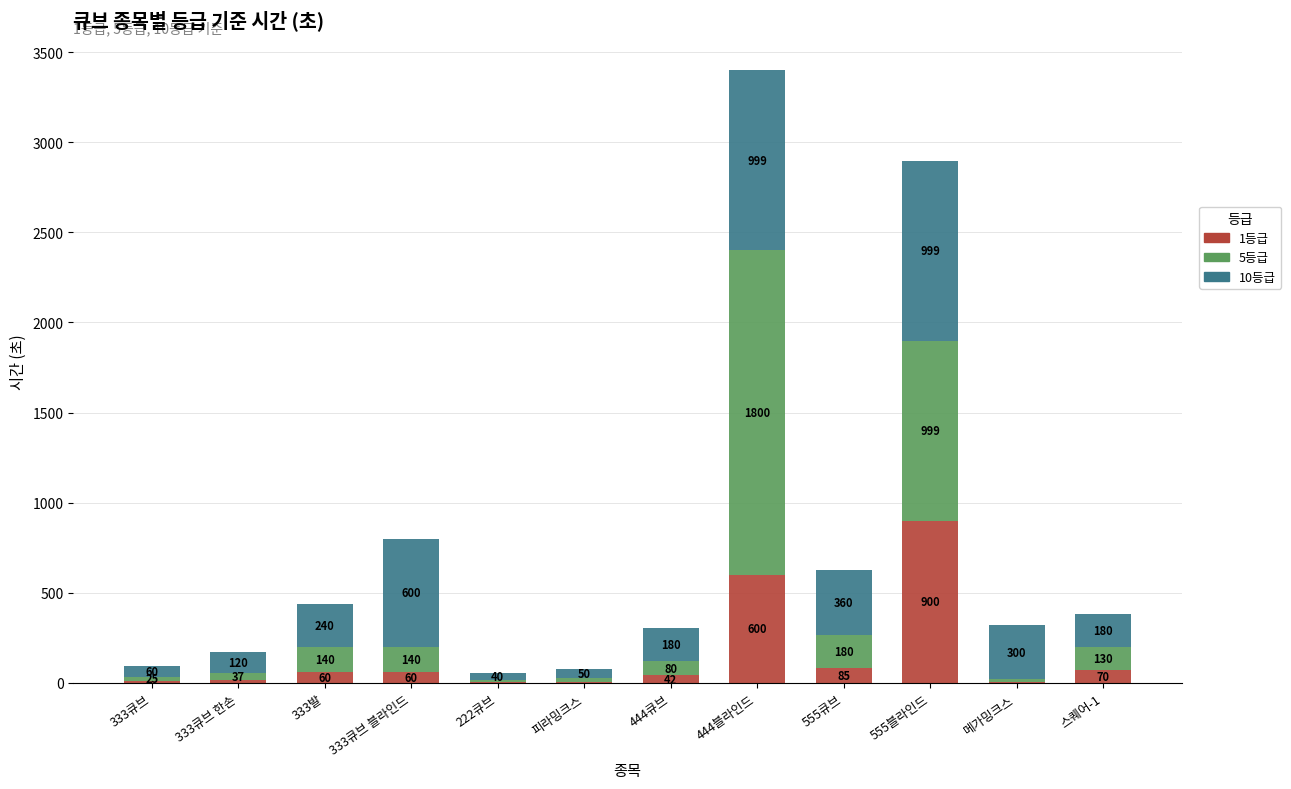

Where is 1등급 nearest to the value 451?

444블라인드